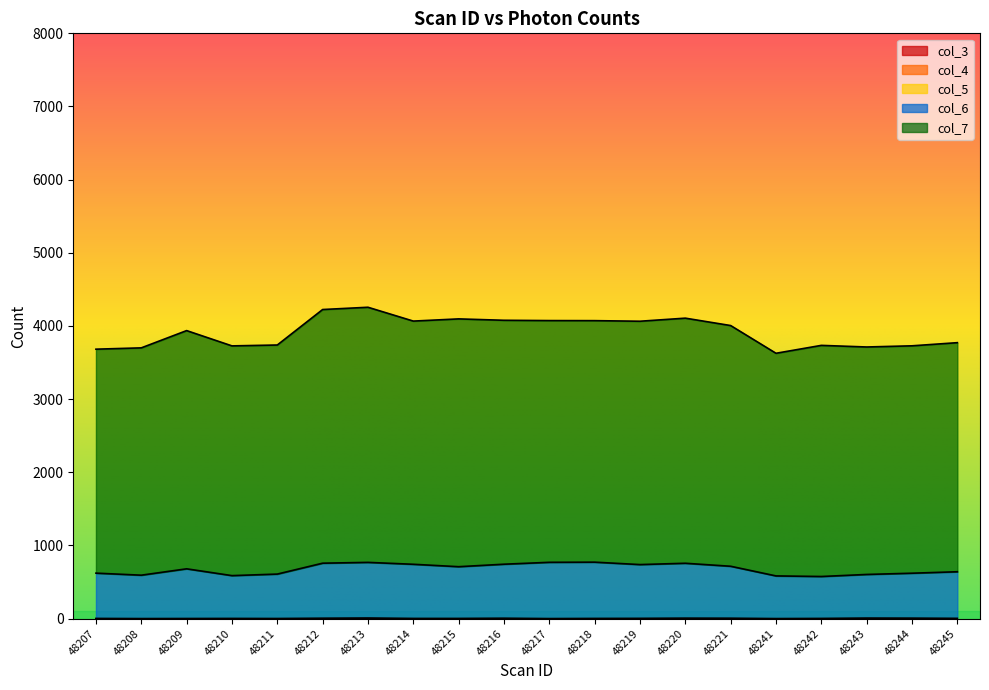

In col_5, how many points are lower than both neighbors (excluding endpoints)?

4